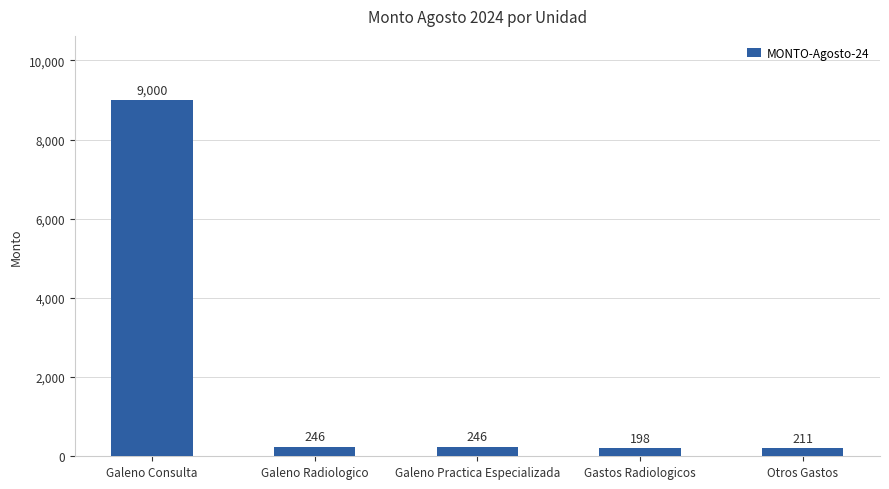

What is the value of the 4th bar from the left?

198